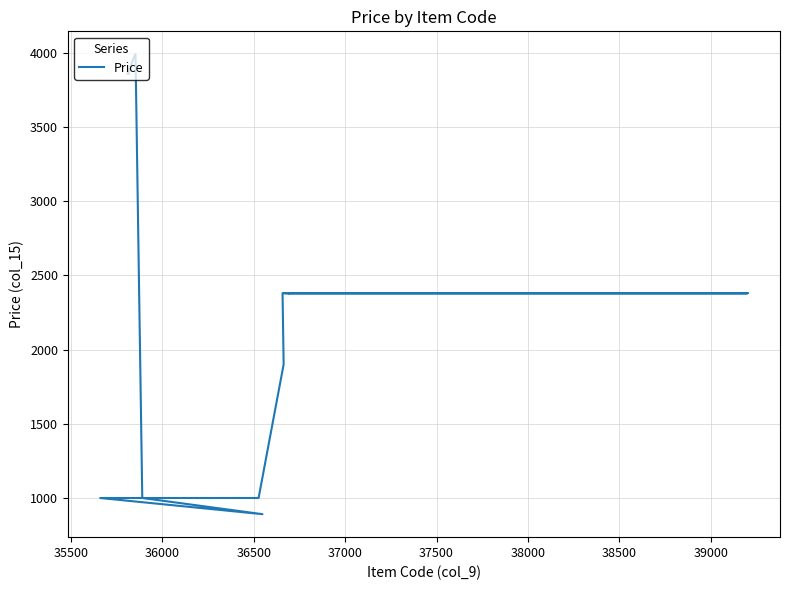

True or false: the data has more than 2 interior local peaks.

False